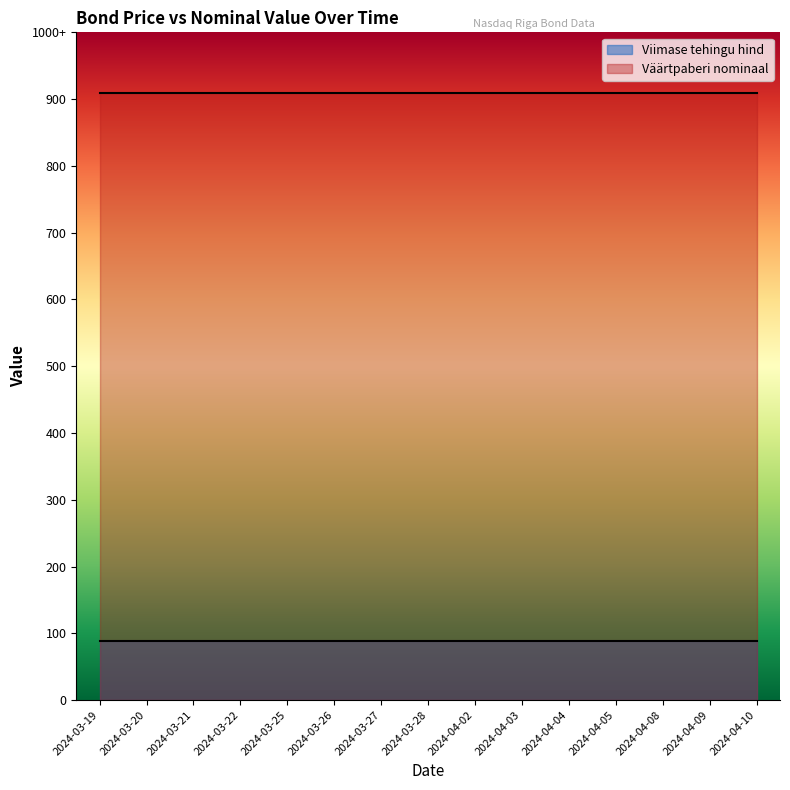

What are all the series names shown in the legend?

Viimase tehingu hind, Väärtpaberi nominaal